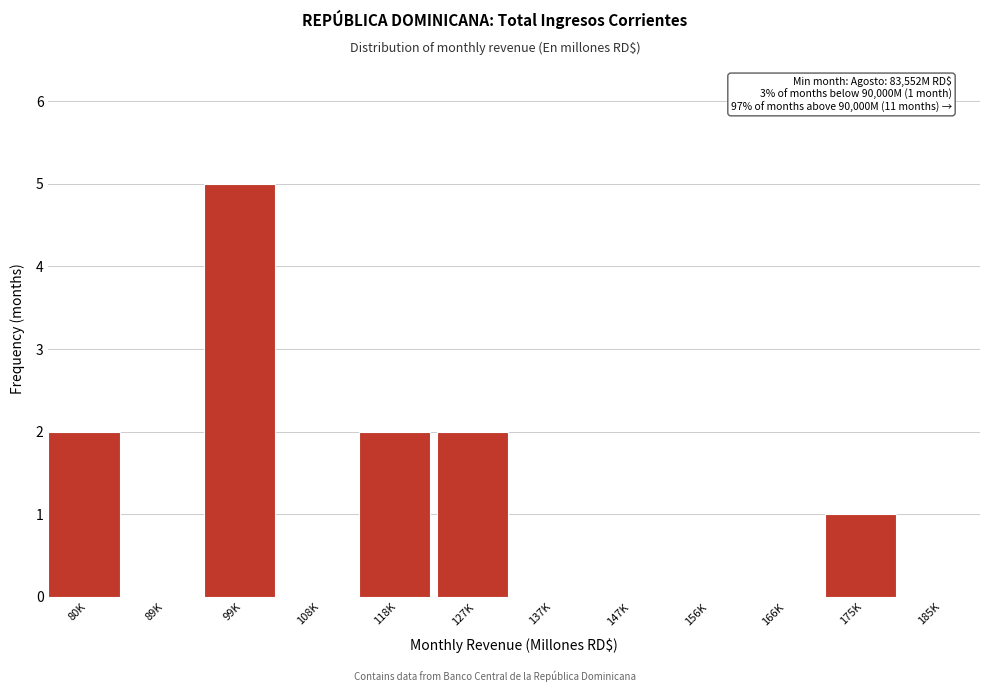

Reading left to right, transcribe all the data shown in this chart.

80K=2	89K=0	99K=5	108K=0	118K=2	127K=2	137K=0	147K=0	156K=0	166K=0	175K=1	185K=0